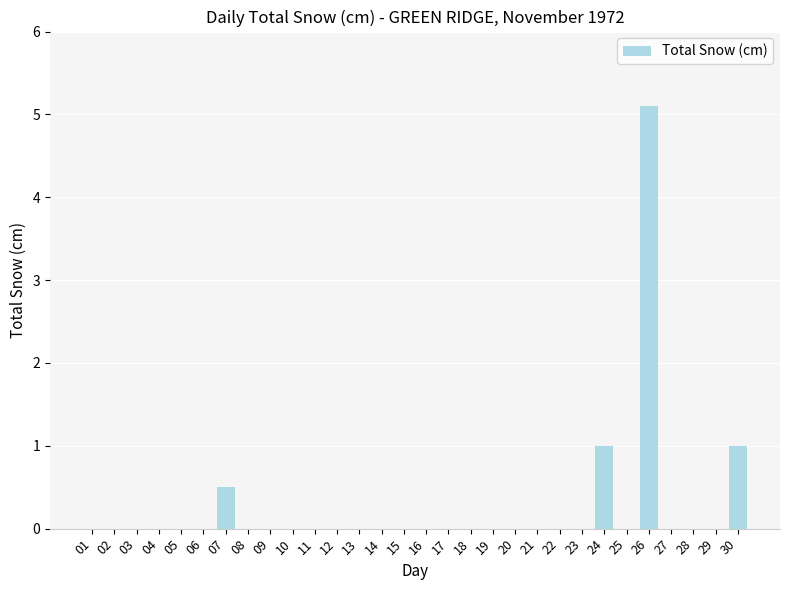

Does the chart contain stacked bars?

No